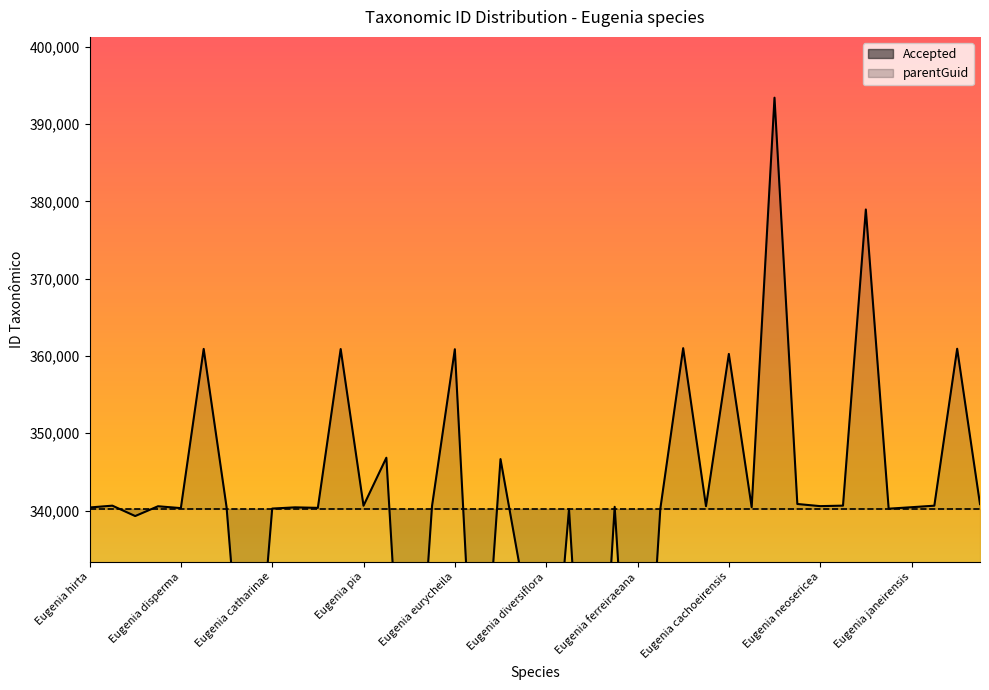

List the labels in order of value, smallest first.

Eugenia valsuganana, Eugenia ferreiraeana, Eugenia tumescens, Eugenia inundata, Eugenia patrisii, Eugenia diversiflora, Eugenia wullschlaegeliana, Eugenia arvensis, Eugenia arenaria, Eugenia brunoi, Eugenia bunchosiifolia, Eugenia catharinae, Eugenia disperma, Eugenia flamingensis, Eugenia hirta, Eugenia irirensis, Eugenia janeirensis, Eugenia joenssonii, Eugenia macahensis, Eugenia macrantha, Eugenia neoformosa, Eugenia neomyrtifolia, Eugenia neosericea, Eugenia neoverrucosa, Eugenia pia, Eugenia pirataquinensis, Eugenia piresiana, Eugenia piresii, Eugenia vernicosa, Eugenia widgrenii, Eugenia arenosa, Eugenia regia, Eugenia cachoeirensis, Eugenia eurycheila, Eugenia gomesiana, Eugenia herbacea, Eugenia limbosa, Eugenia rizziniana, Eugenia capixaba, Eugenia cataphyllea